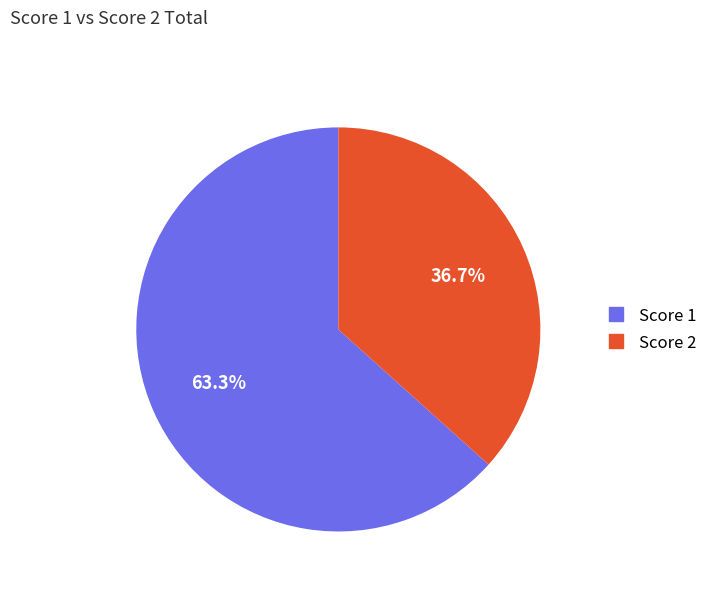

Is there a majority slice in this chart?

Yes